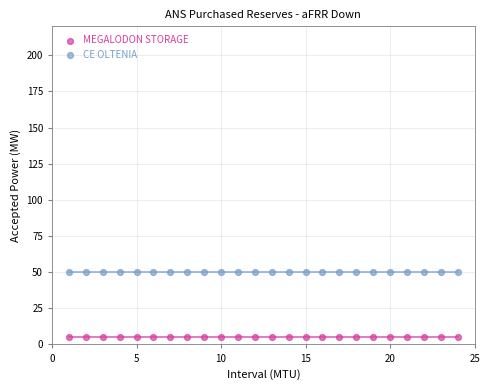

Which series contains the highest Y value?

CE OLTENIA